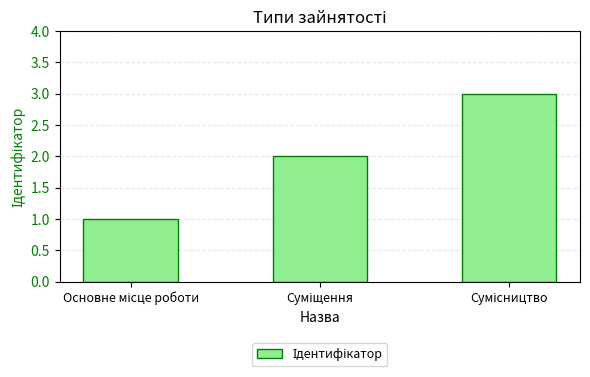

What is the greatest value displayed?

3